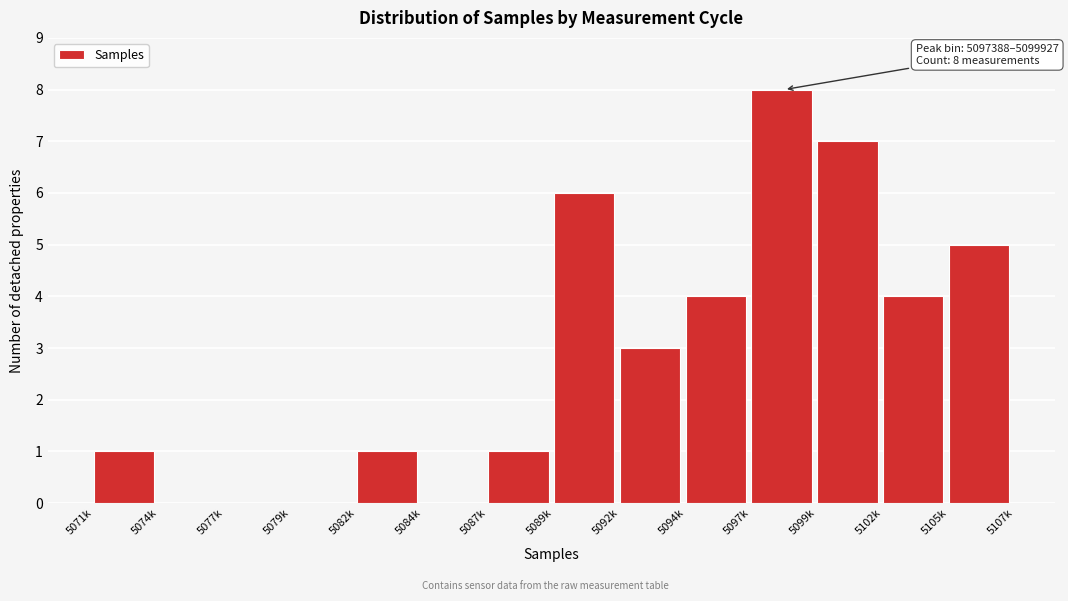

Reading right to left, list all the values displayed in this chart.

5105k=5	5102k=4	5099k=7	5097k=8	5094k=4	5092k=3	5089k=6	5087k=1	5084k=0	5082k=1	5079k=0	5077k=0	5074k=0	5071k=1